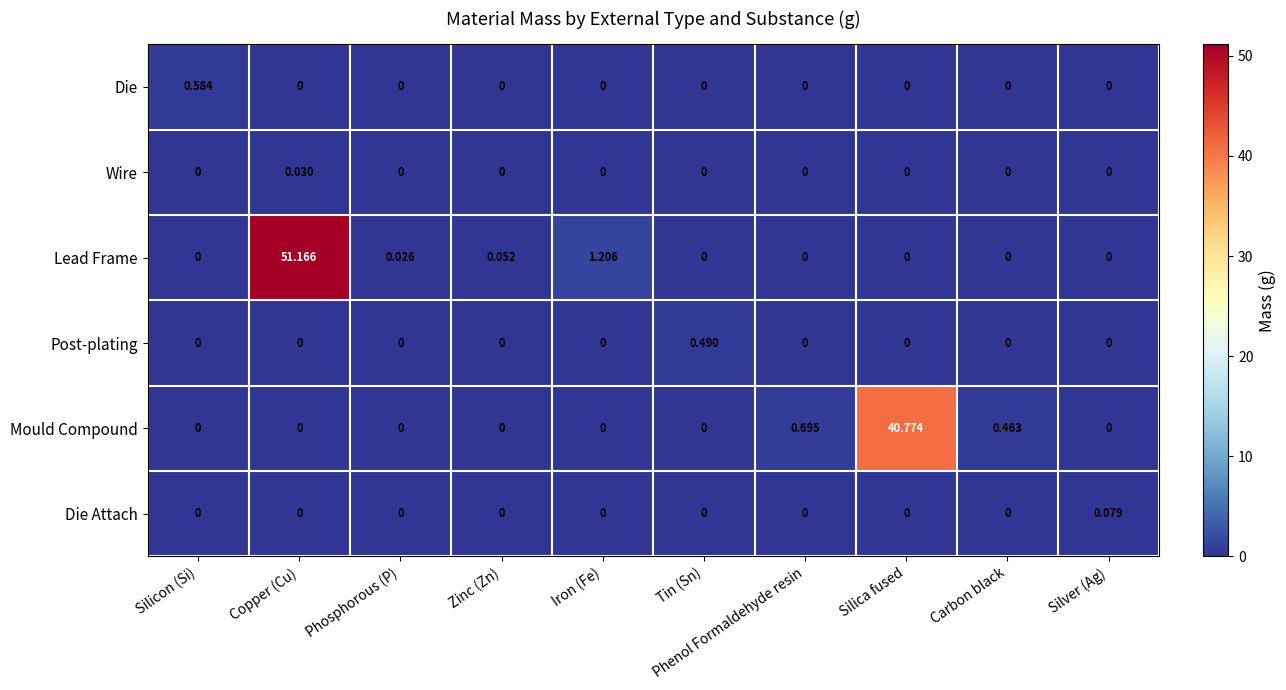

Which series has the largest range (max minus min)?

Lead Frame